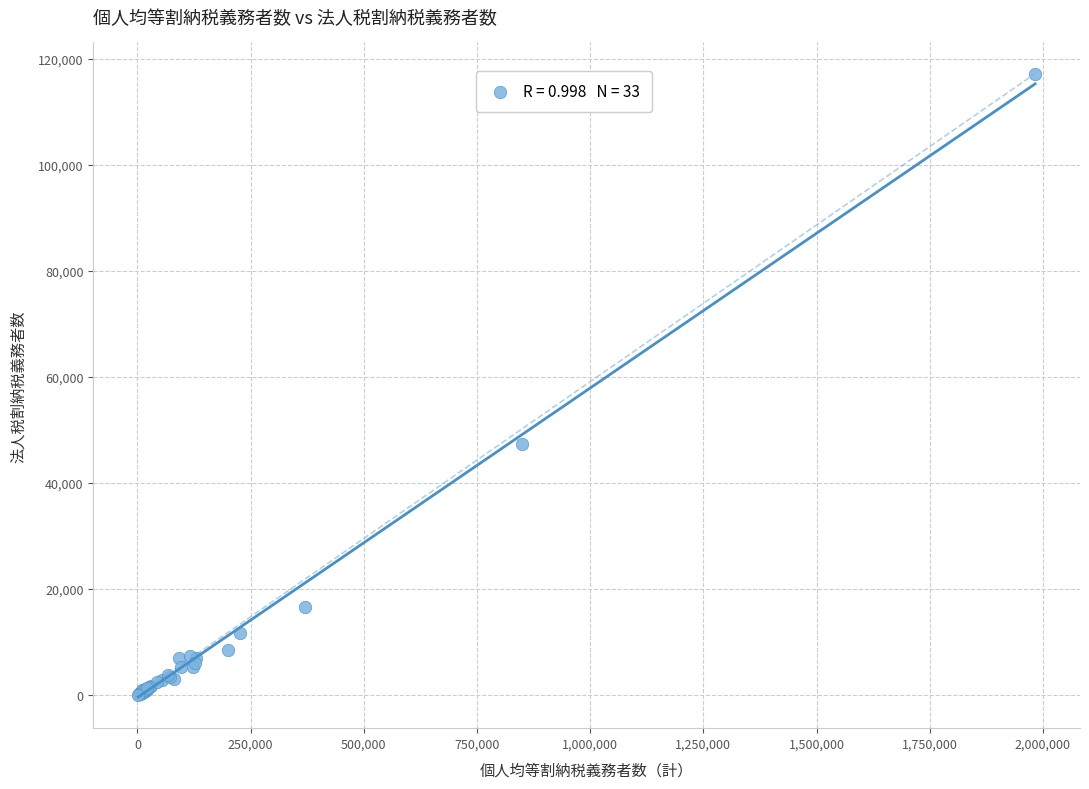

What Y value in the scatter plot is closest to 58638?

47397